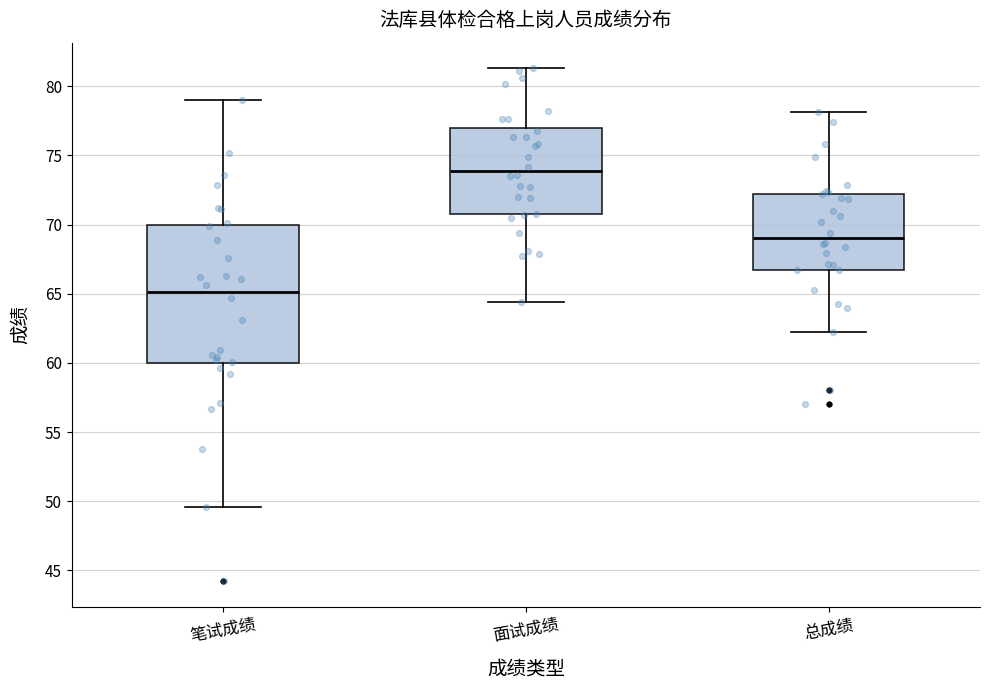

Reading left to right, read every box against the y-axis: the position of its median line, the range the box covers, and the ends of its whiskers. The values are not printed on the chart, so give them approximately, as read against the axis.

笔试成绩: median 65.0, box 60.0 to 70.0, whiskers 49.5 to 79.0
面试成绩: median 74.0, box 71.0 to 77.0, whiskers 64.5 to 81.5
总成绩: median 69.0, box 66.5 to 72.0, whiskers 62.5 to 78.0